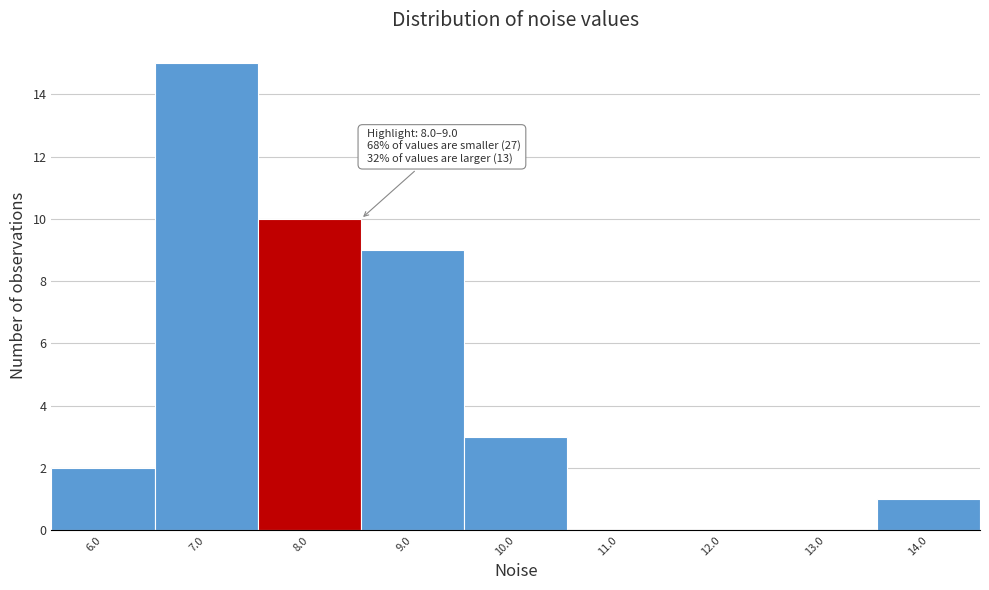

Reading left to right, transcribe all the data shown in this chart.

6.0=2	7.0=15	8.0=10	9.0=9	10.0=3	11.0=0	12.0=0	13.0=0	14.0=1